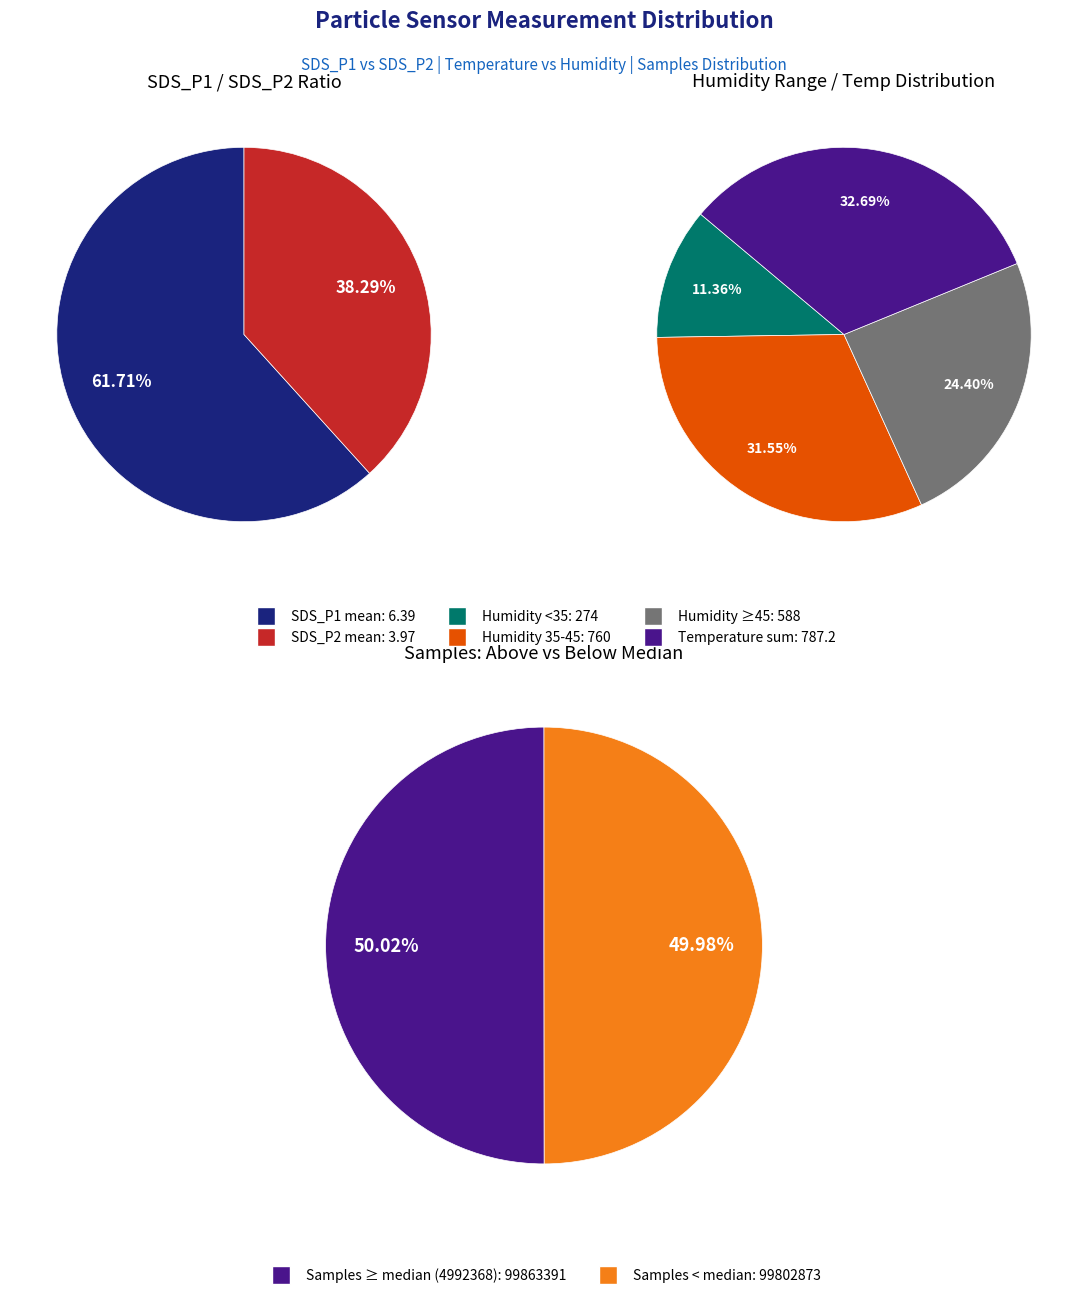

What is the ratio of the value at 28 to the value at 28?

1.0